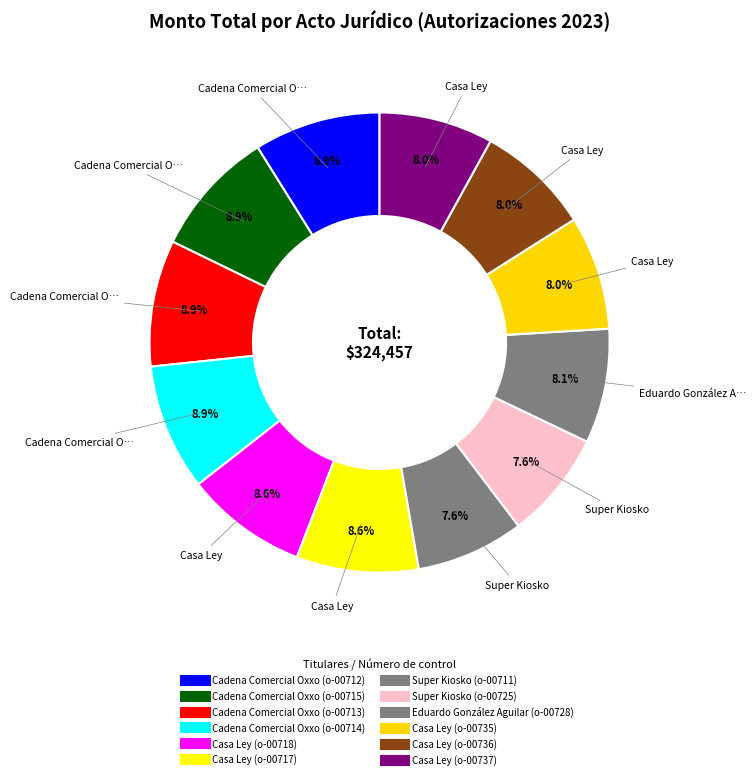

True or false: Casa Ley (o-00717) accounts for 9% of the total.

True